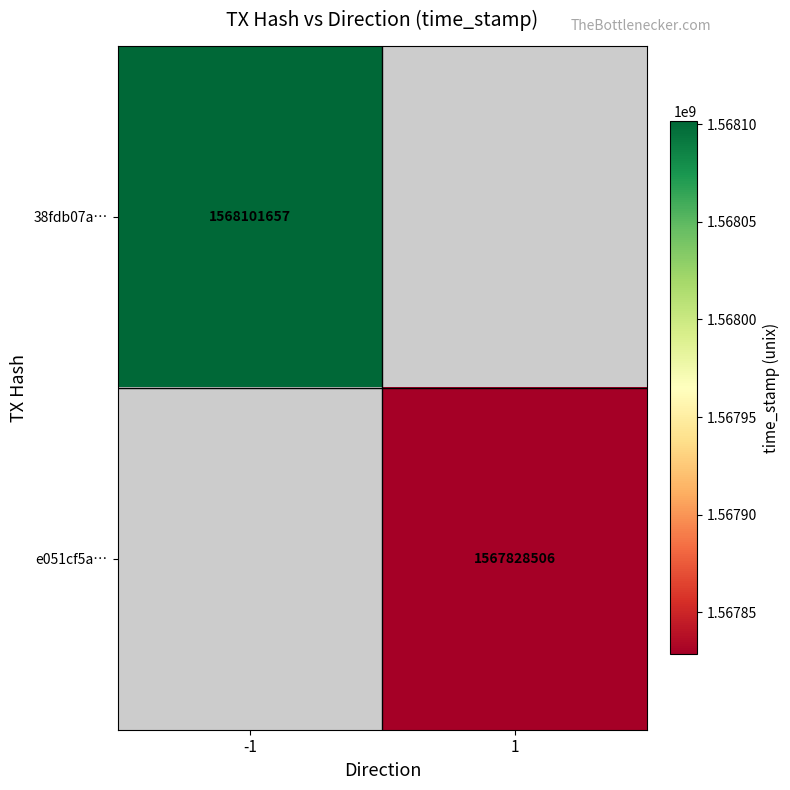

Is it true that 38fdb07a… equals 1007156191 at -1?

False